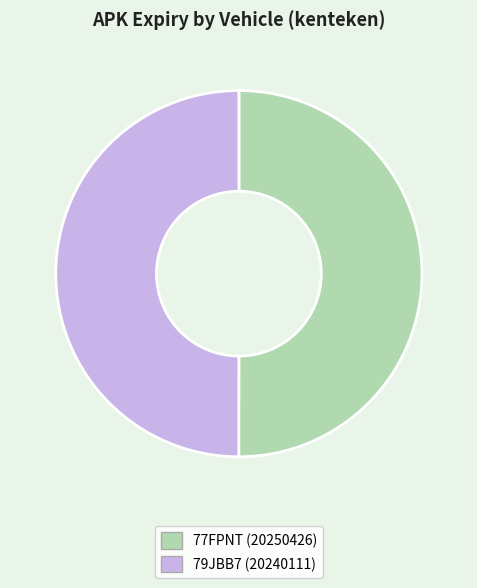

True or false: 79JBB7 accounts for 50% of the total.

True